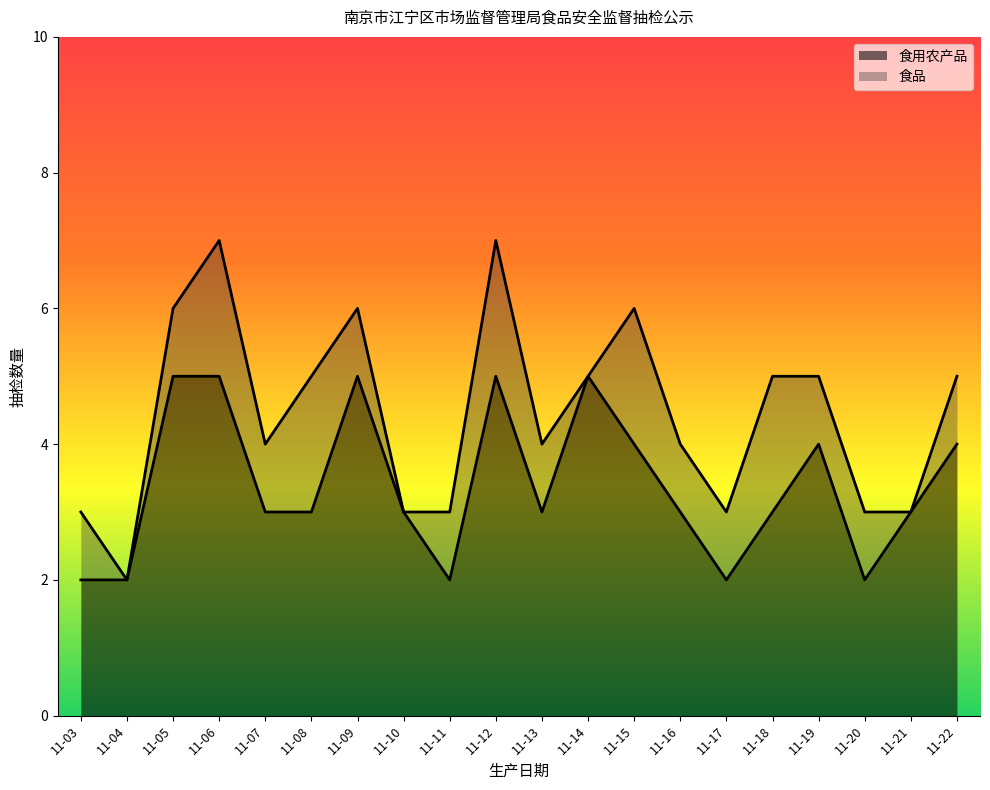

At which category does the chart reach its minimum across all series?

11-03